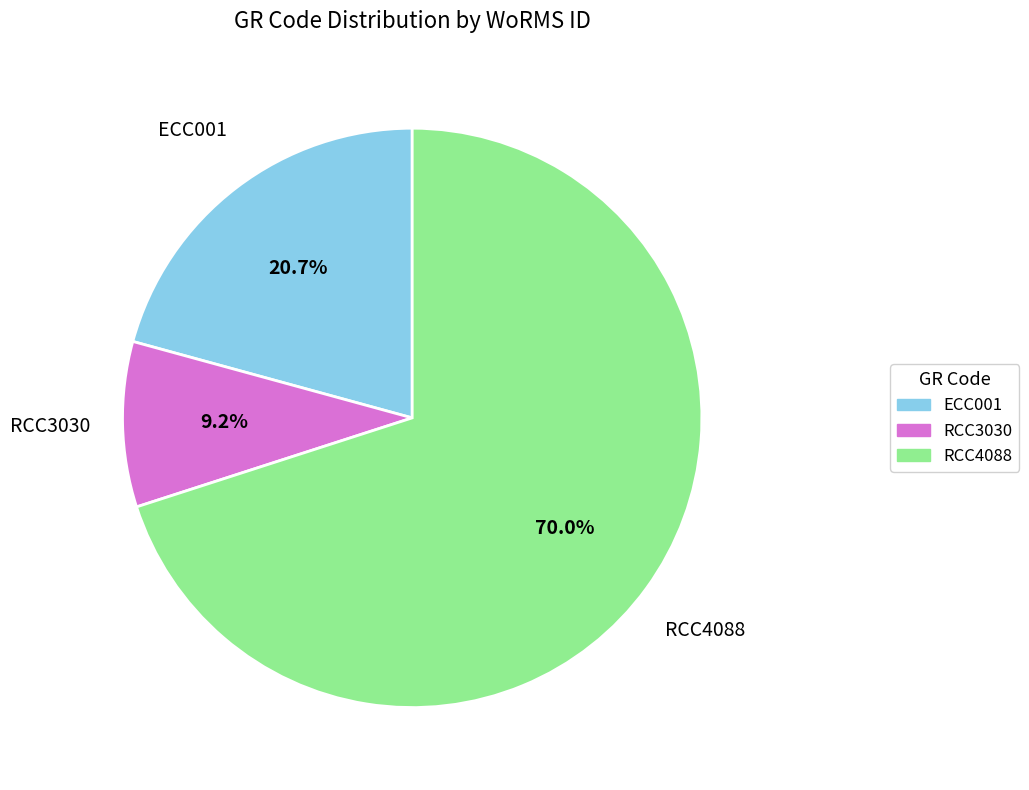

The RCC3030 slice represents 20% of the pie. True or false?

False